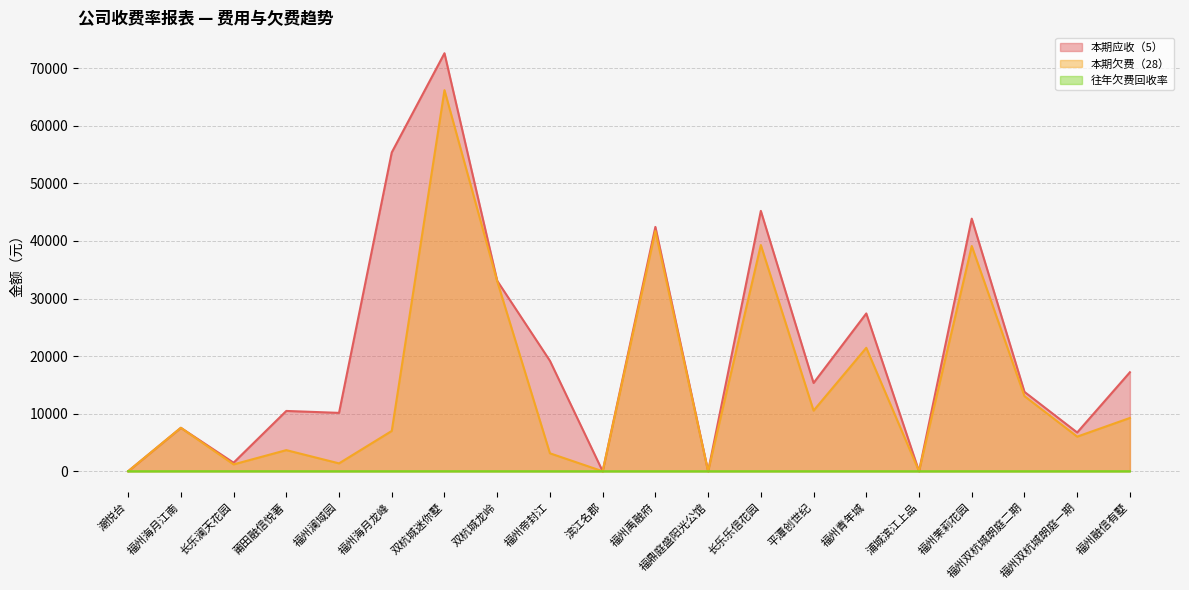

What is the difference between the 本期应收（5） values at 福州澜域园 and 长乐乐信花园?

35074.8